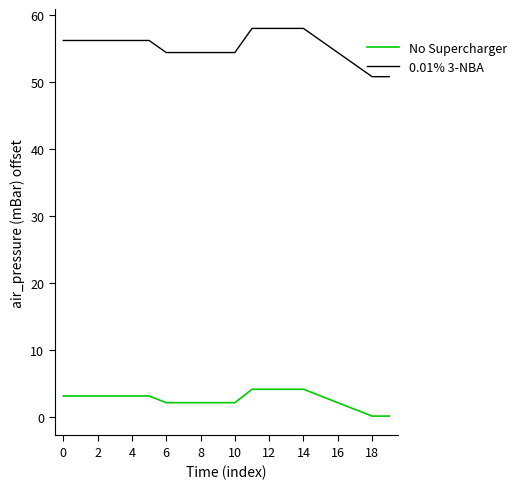

True or false: No Supercharger and 0.01% 3-NBA intersect in this chart.

False